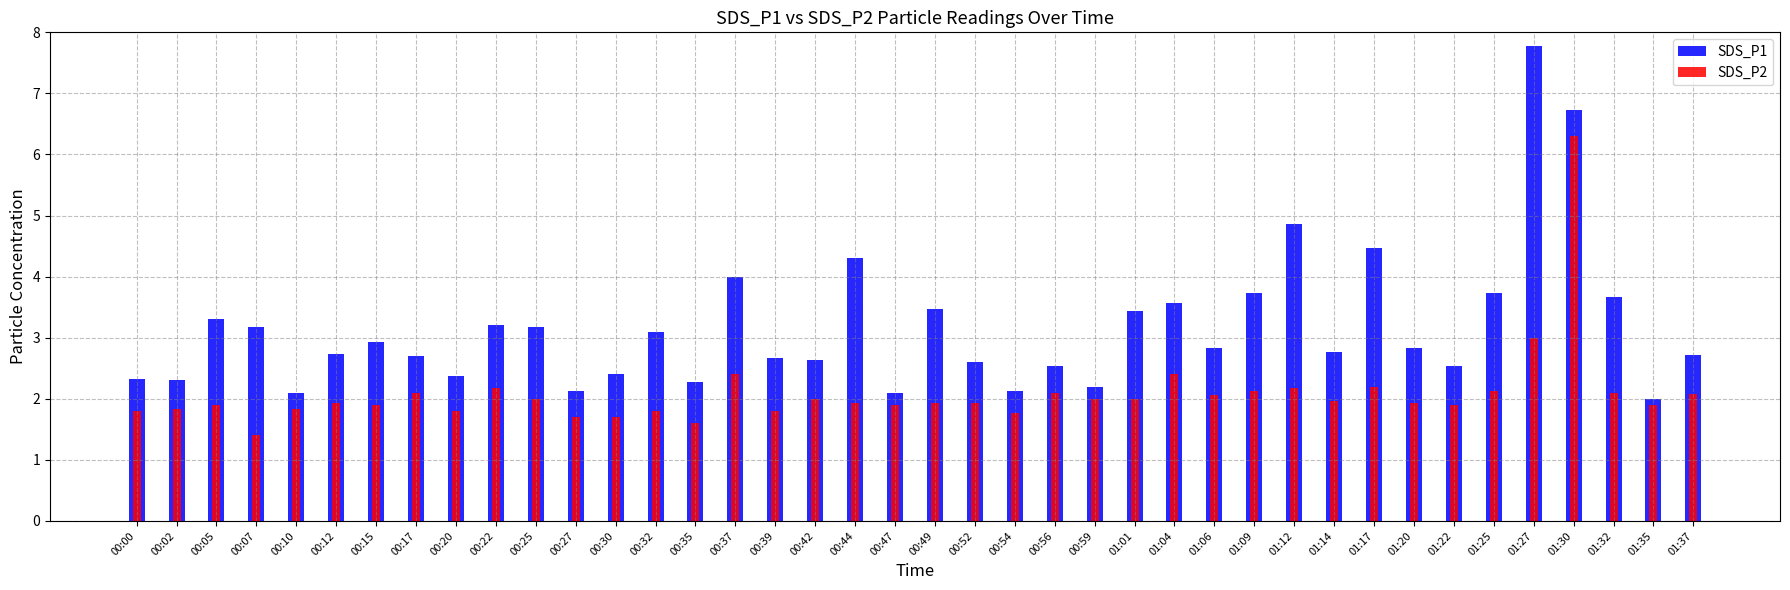

Is the value of SDS_P2 at 00:20 greater than the value of SDS_P1 at 01:17?

No